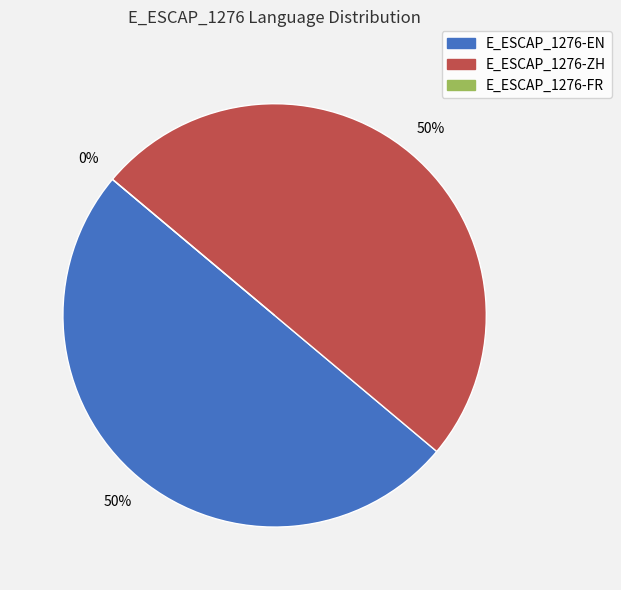

To the nearest percent, what is the combined percentage of E_ESCAP_1276-ZH and E_ESCAP_1276-EN?

100%